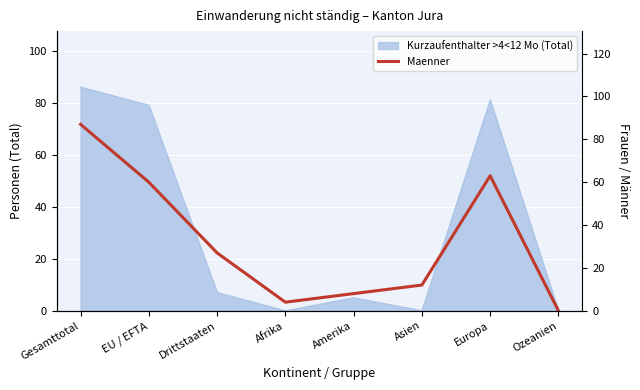

Where is the data nearest to the value 43?

Drittstaaten